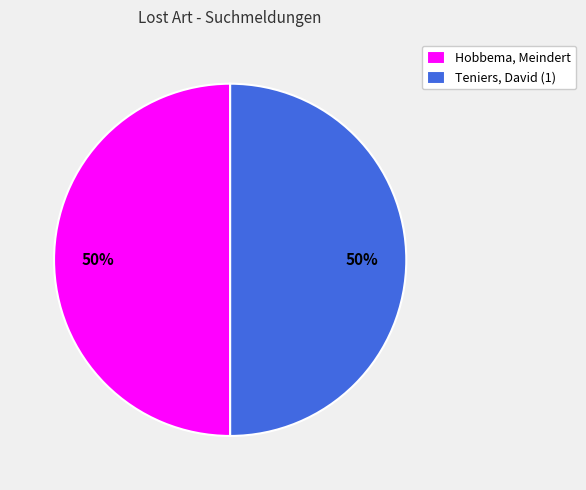

To the nearest percent, what is the combined percentage of Hobbema, Meindert and Teniers, David (1)?

100%